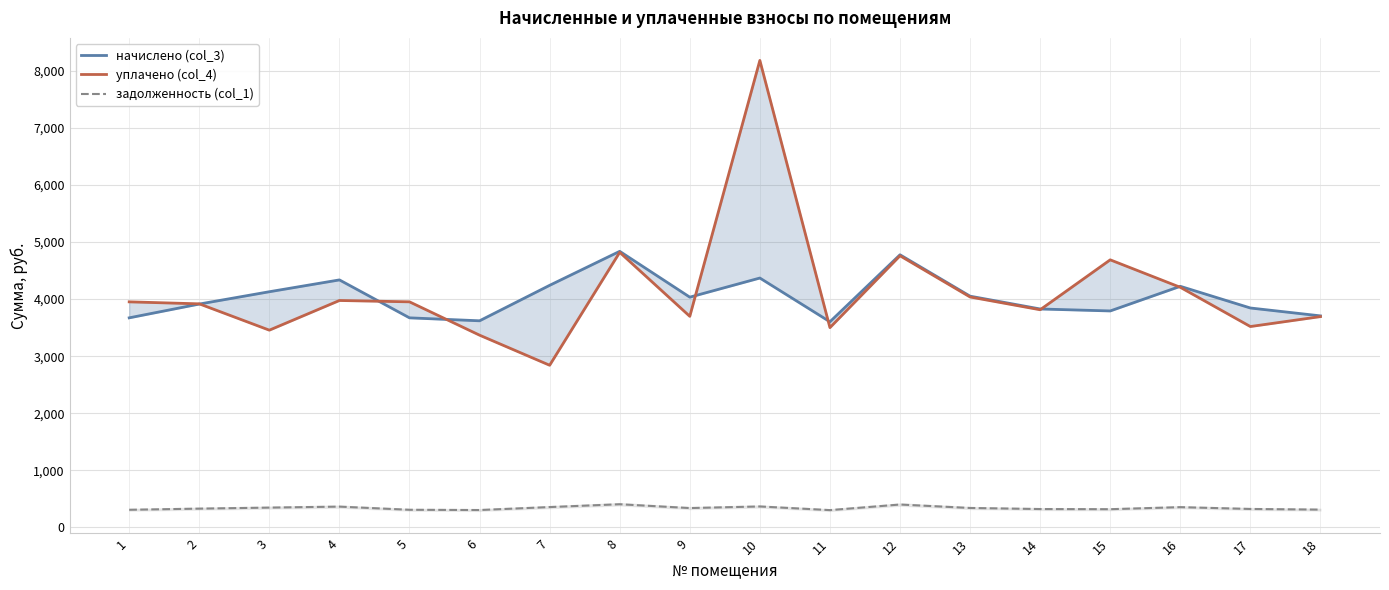

True or false: начислено (col_3) has more than 0 interior local peaks.

True